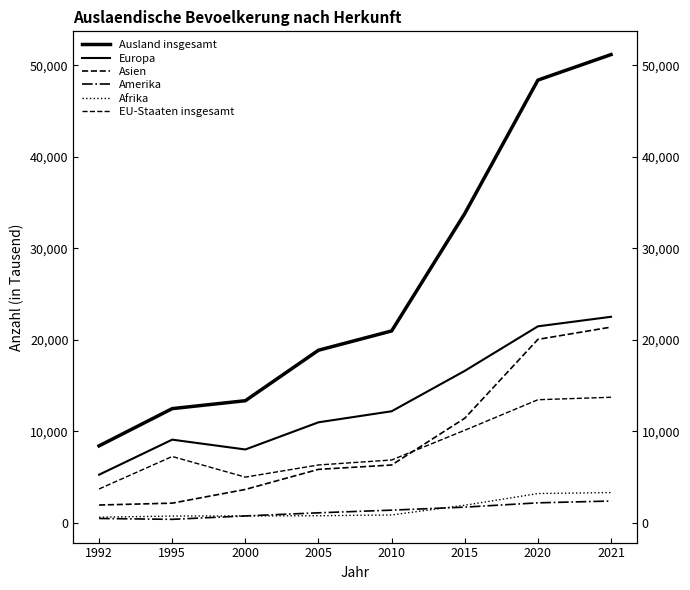

Where does the Asien series first go above 6332?

2015